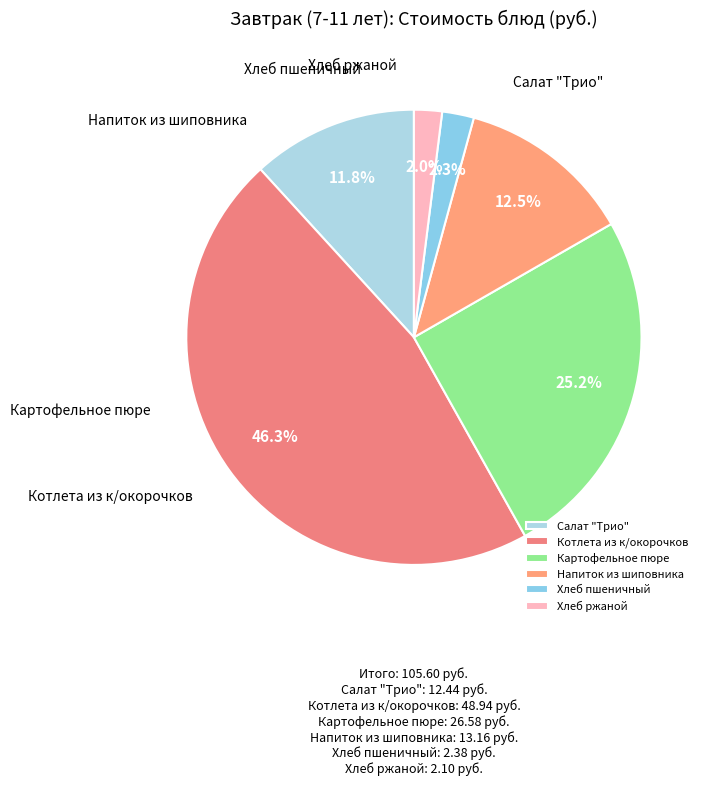

What percentage is the Хлеб пшеничный slice, to the nearest percent?

2%